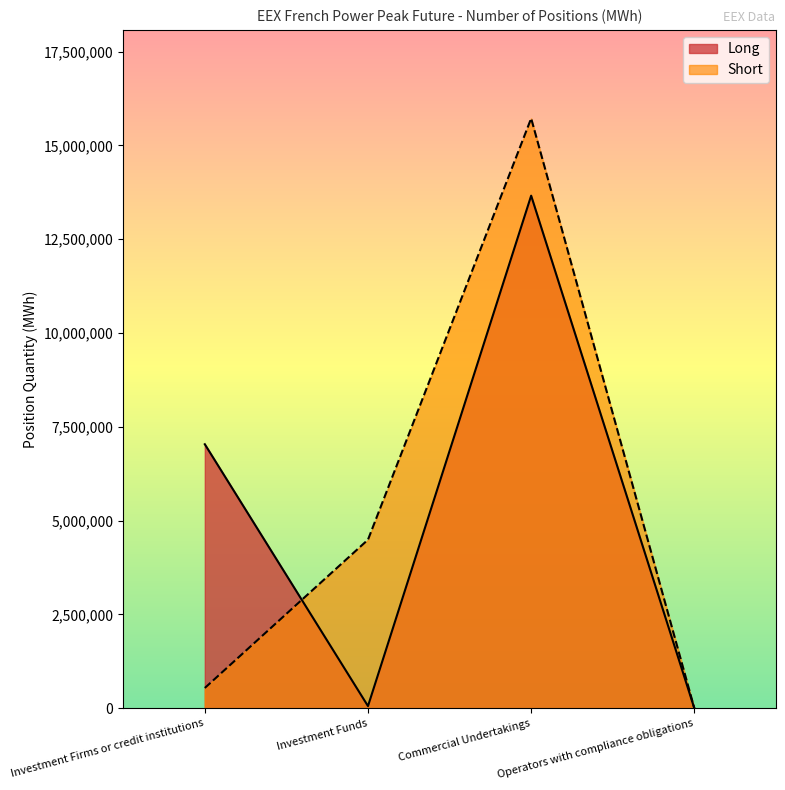

Which series has the largest range (max minus min)?

Short